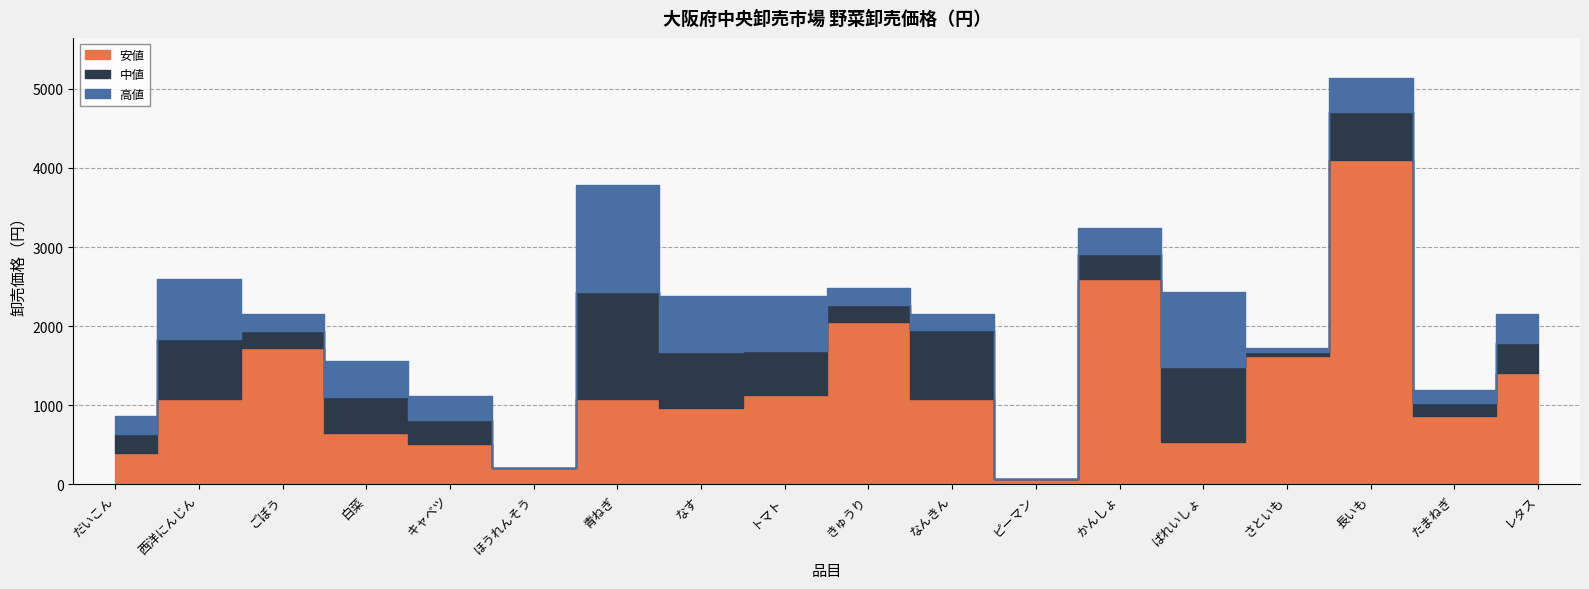

What is the difference between the 安値 values at ピーマン and トマト?

1069